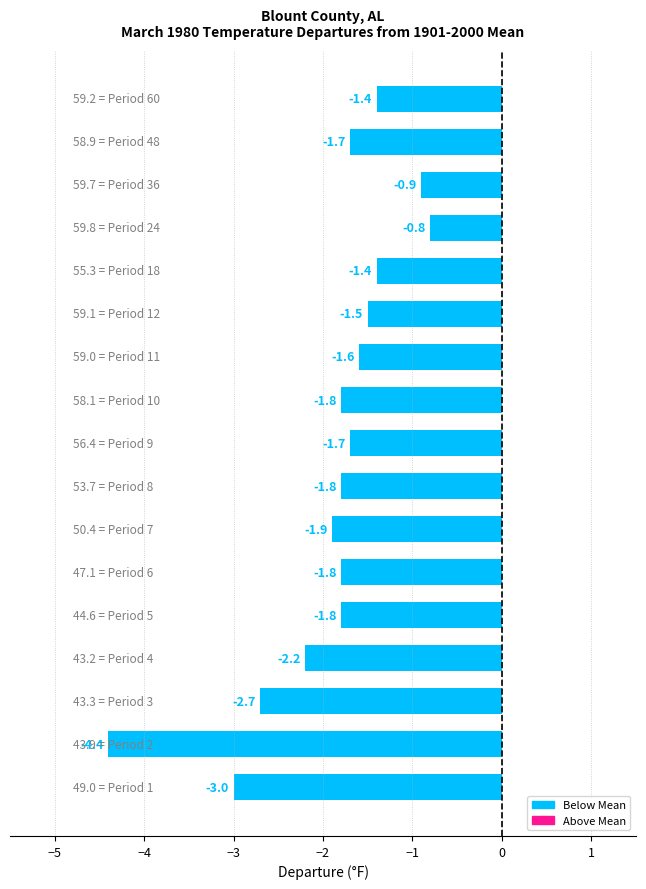

Reading top to bottom, what are all the values shown in this chart?

-1.4	-1.7	-0.9	-0.8	-1.4	-1.5	-1.6	-1.8	-1.7	-1.8	-1.9	-1.8	-1.8	-2.2	-2.7	-4.4	-3.0